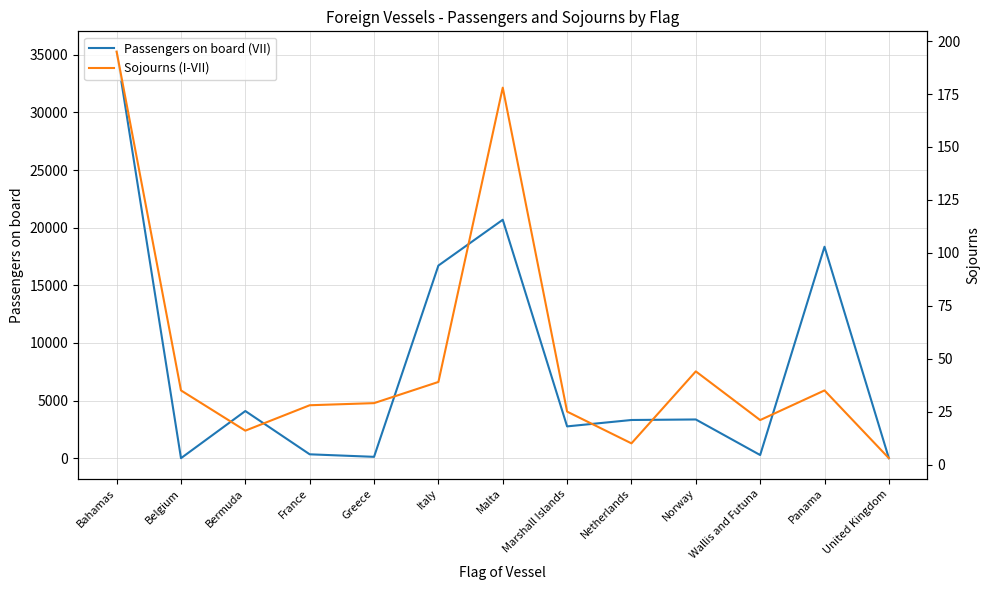

List the series in order of their overall mean, lowest first.

Sojourns (I-VII), Passengers on board (VII)